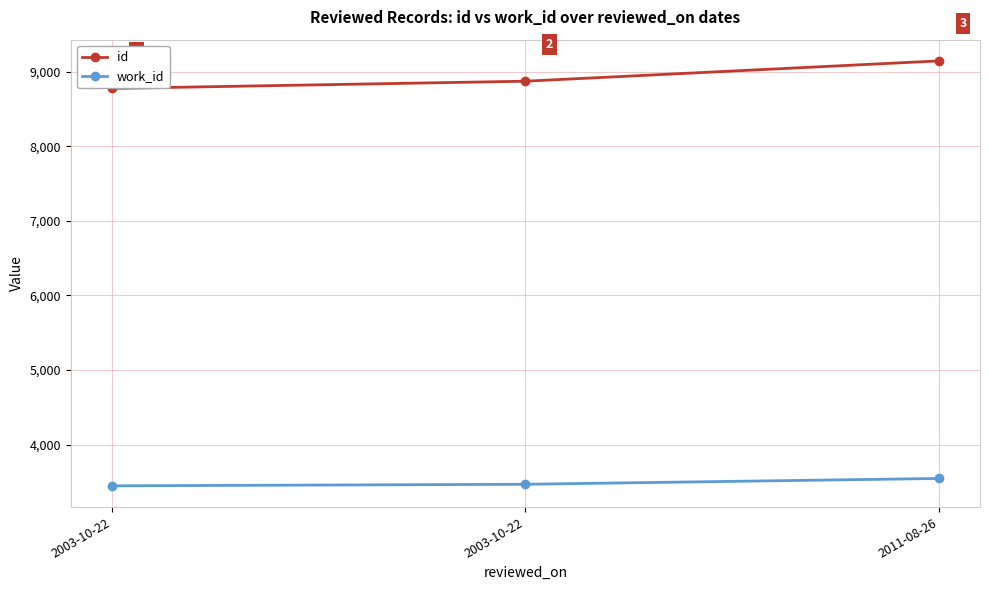

What are all the series names shown in the legend?

id, work_id